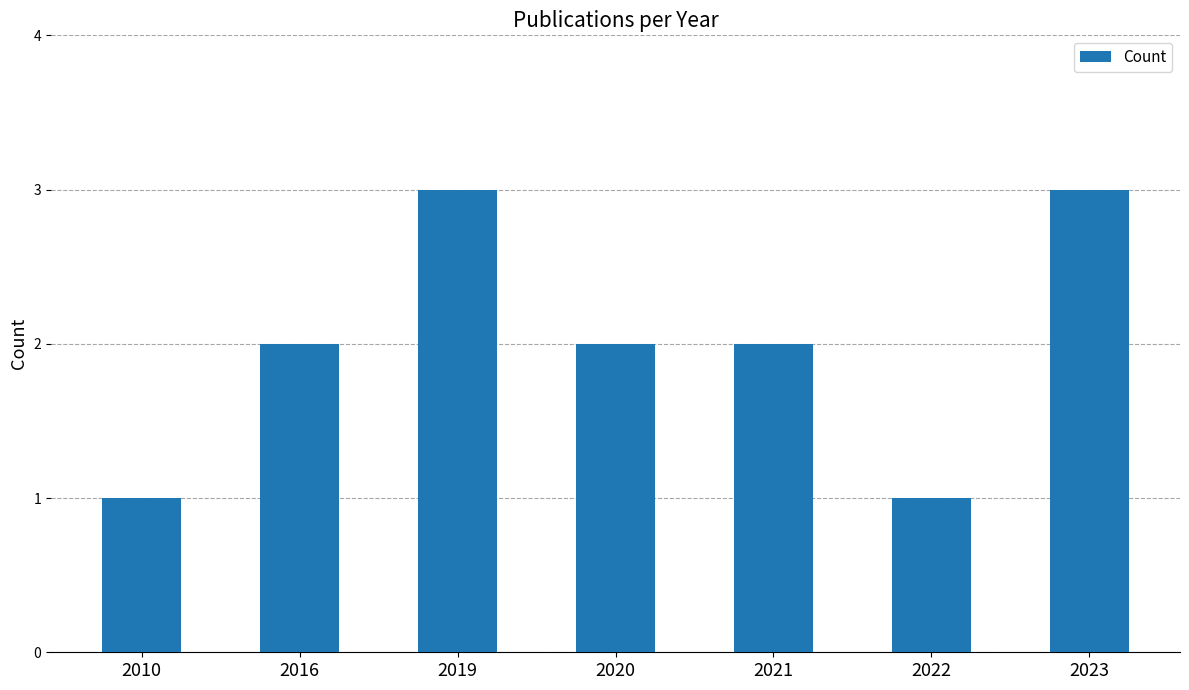

What is the difference between the maximum and minimum values?

2